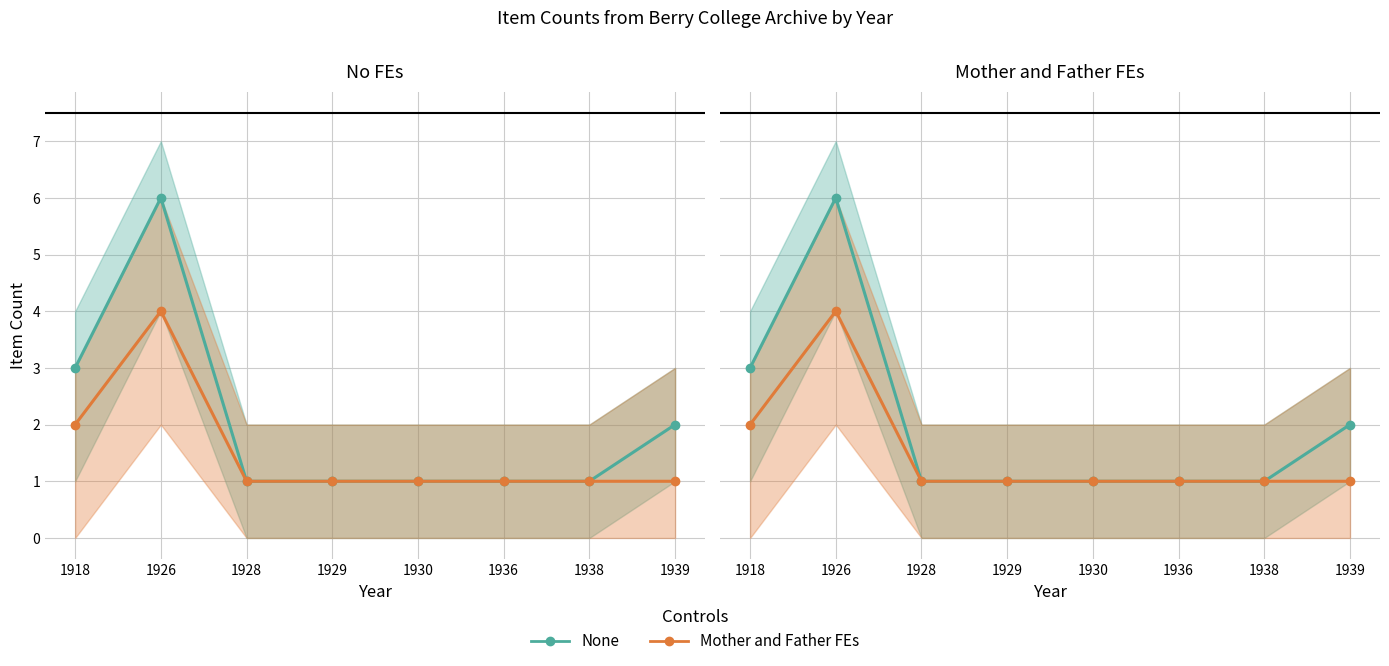

How many lines are shown in the chart?

2